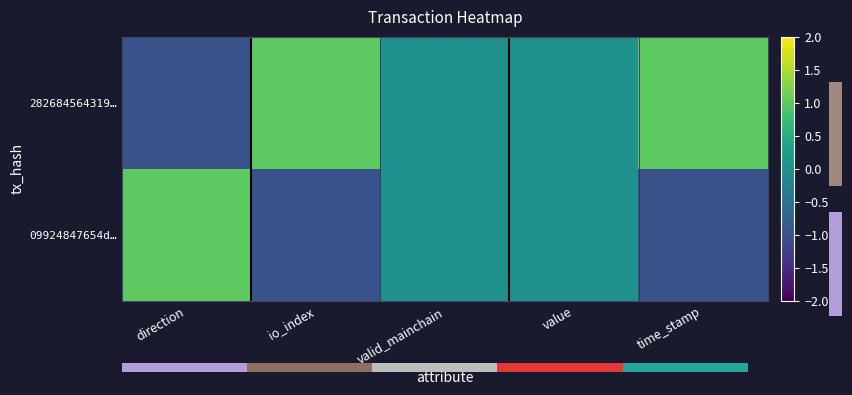

Which category has the lowest value across all series?

direction